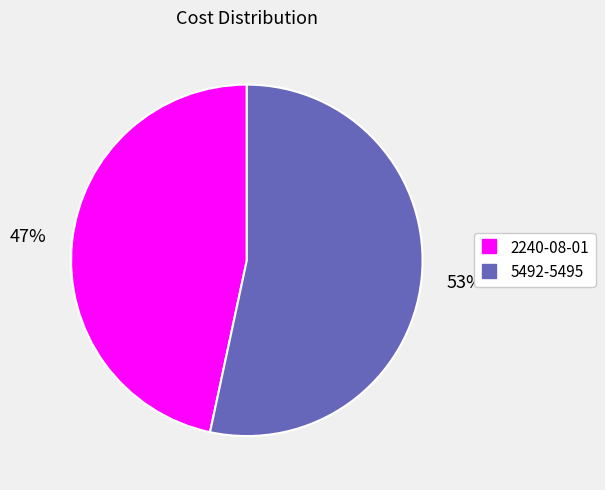

Does 2240-08-01 represent more than half of the total?

No